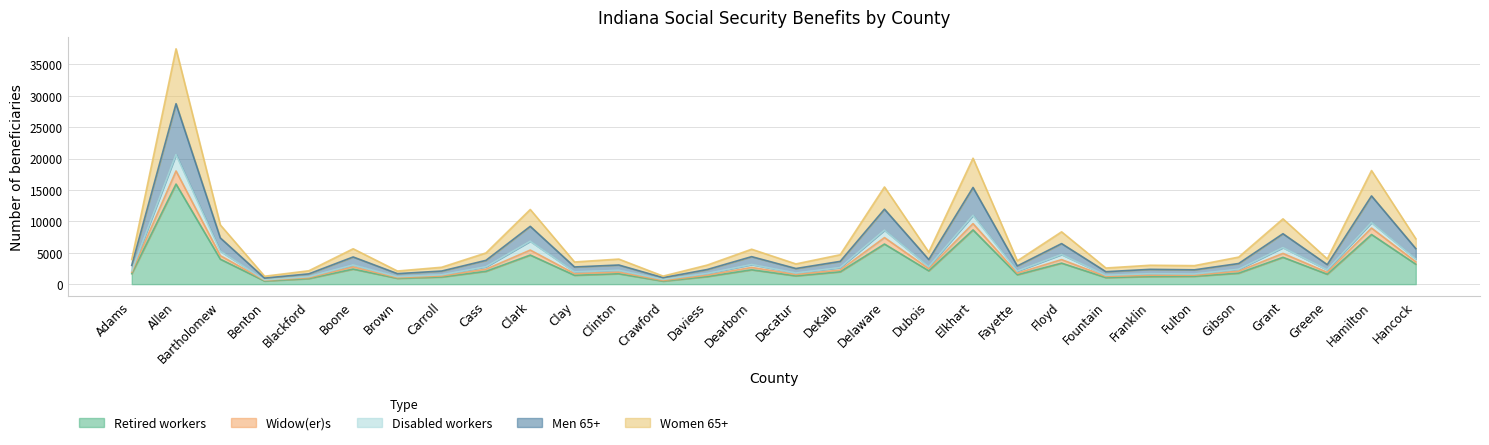

Which series has the widest spread of values?

Women 65+